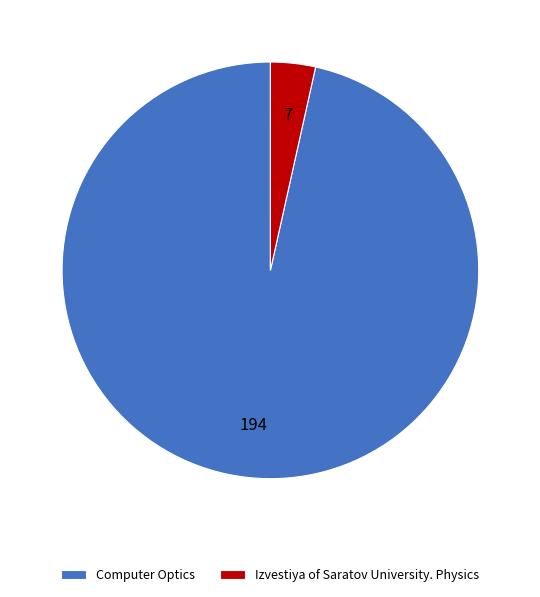

Which slice is the smallest?

Izvestiya of Saratov University. Physics